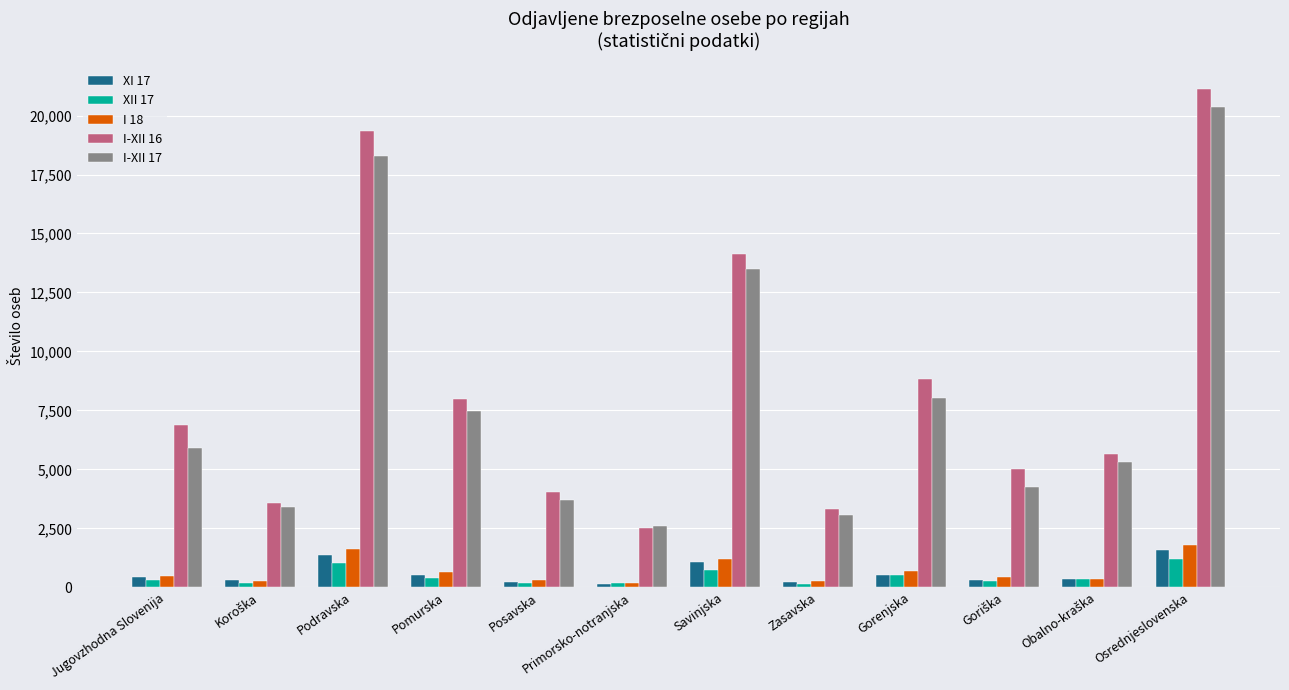

What is the minimum value for I-XII 16?

2518